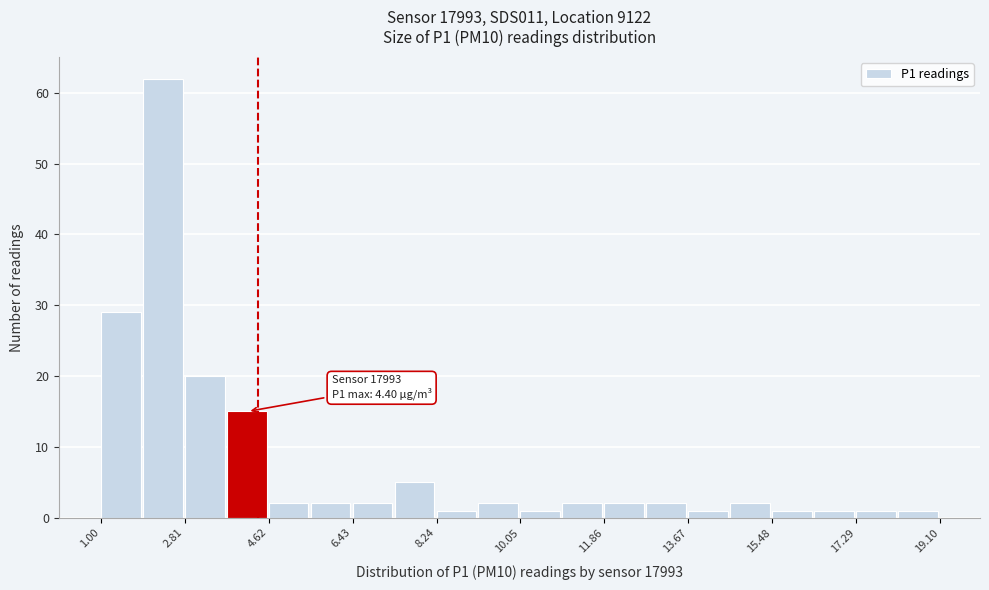

Which range on the x-axis has the tallest bar?

2.0 to 2.8